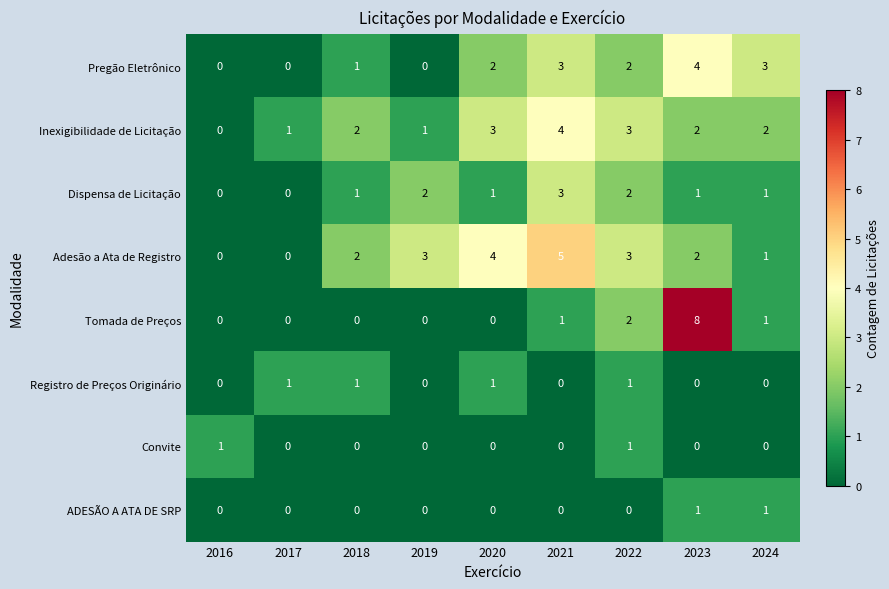

How many distinct data groups are displayed?

8